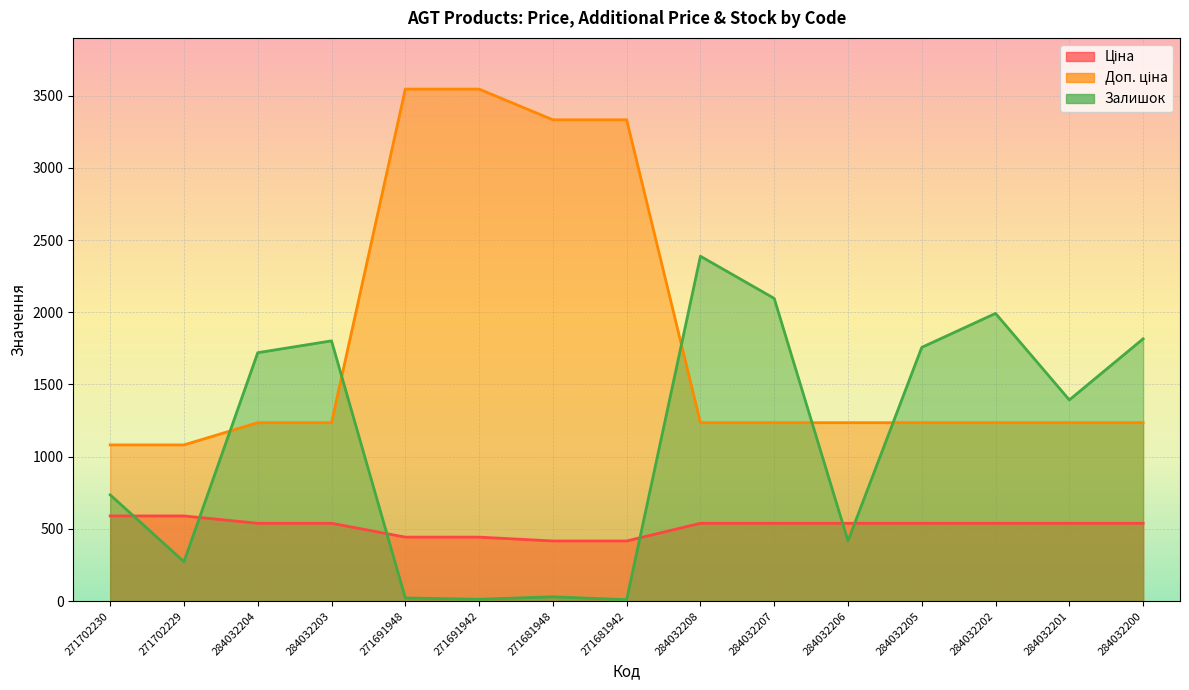

Which series changed the most between 284032203 and 284032201?

Залишок